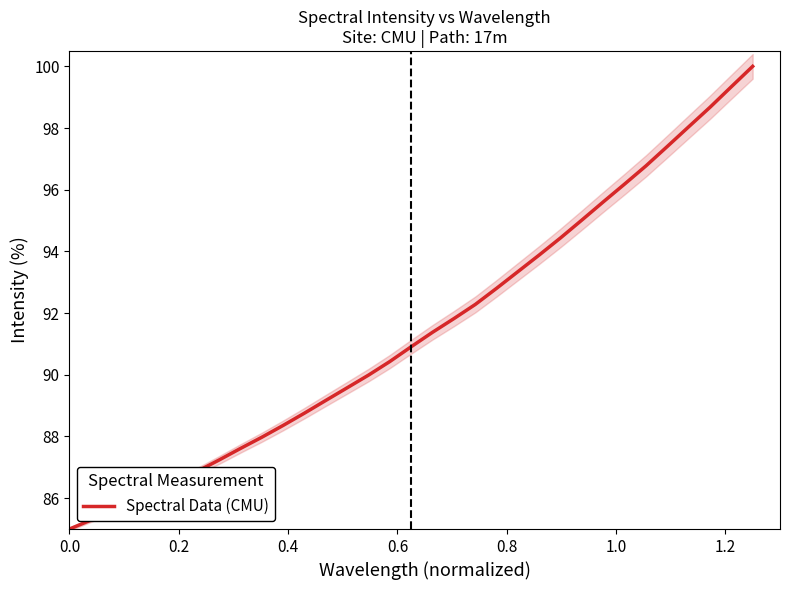

What is the highest value of the Spectral Data (CMU) series?

100.0